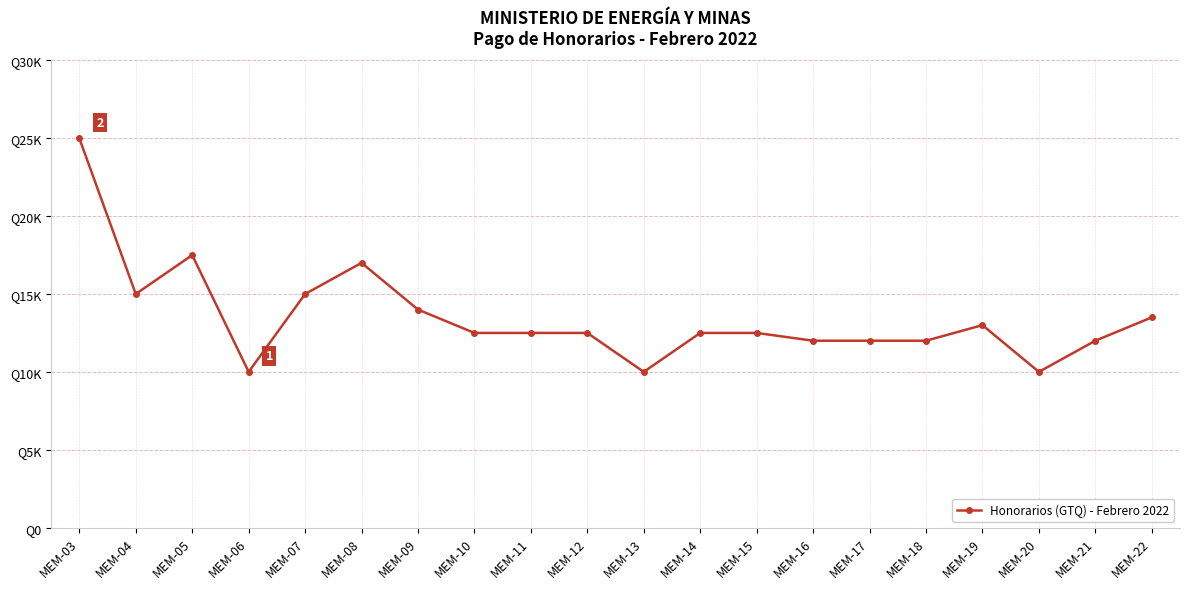

What is the smallest value displayed?

10000